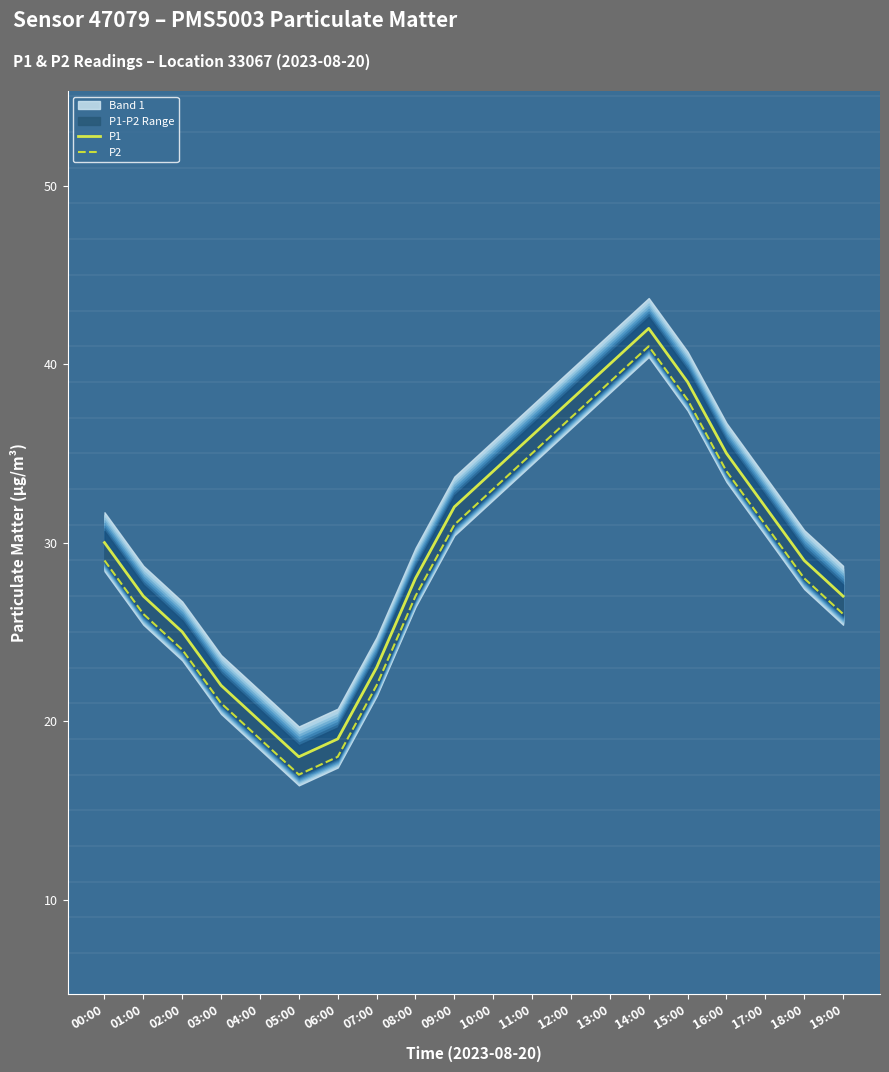

True or false: P2 and P1 cross at least once.

False